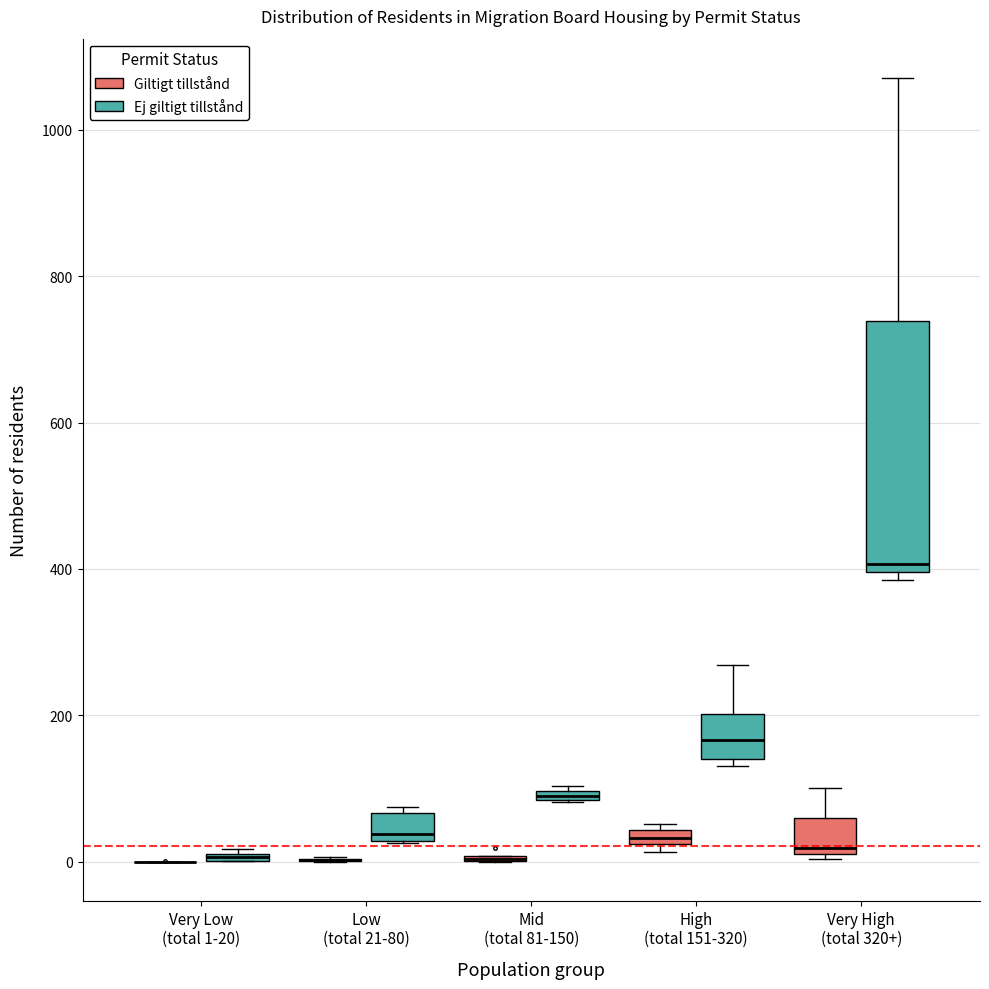

Where is the lower edge of the box for High (total 151-320) (Giltigt tillstånd) on the y-axis? The values are not printed on the chart, so give them approximately, as read against the axis.

20